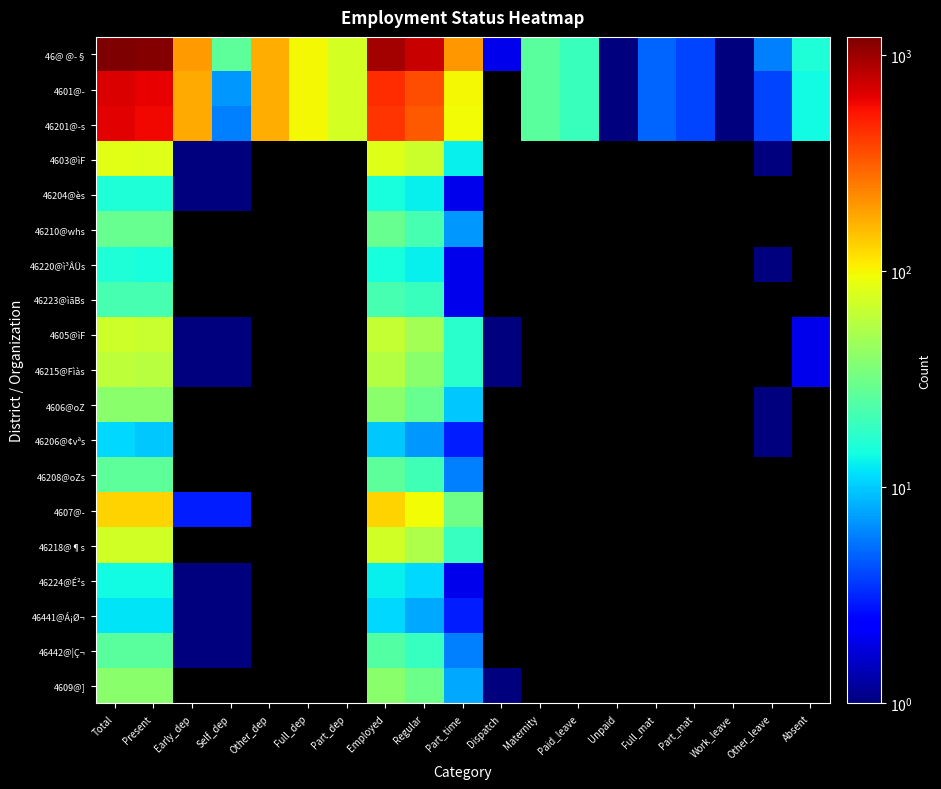

Count the number of data series in this chart.

19